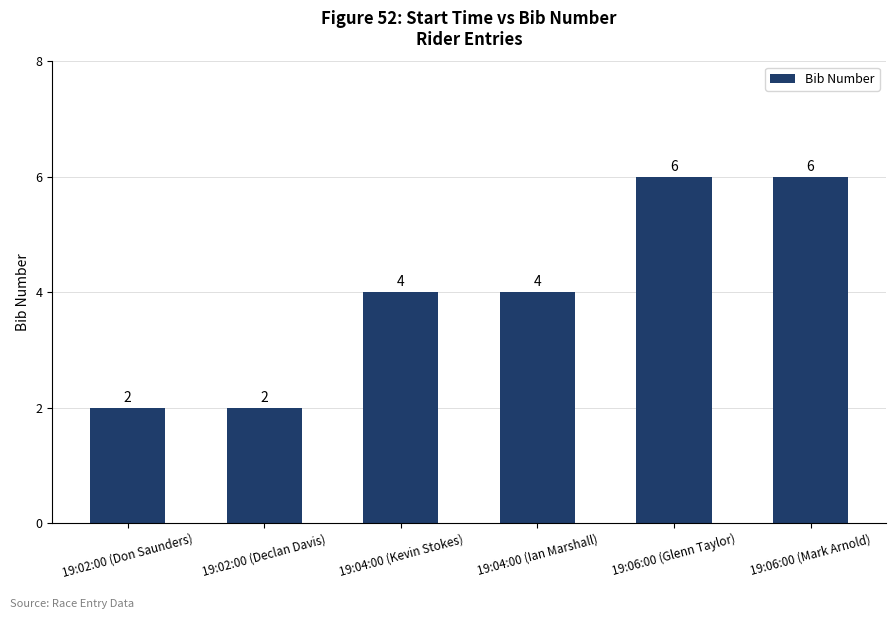

Reading right to left, transcribe all the data shown in this chart.

6	6	4	4	2	2